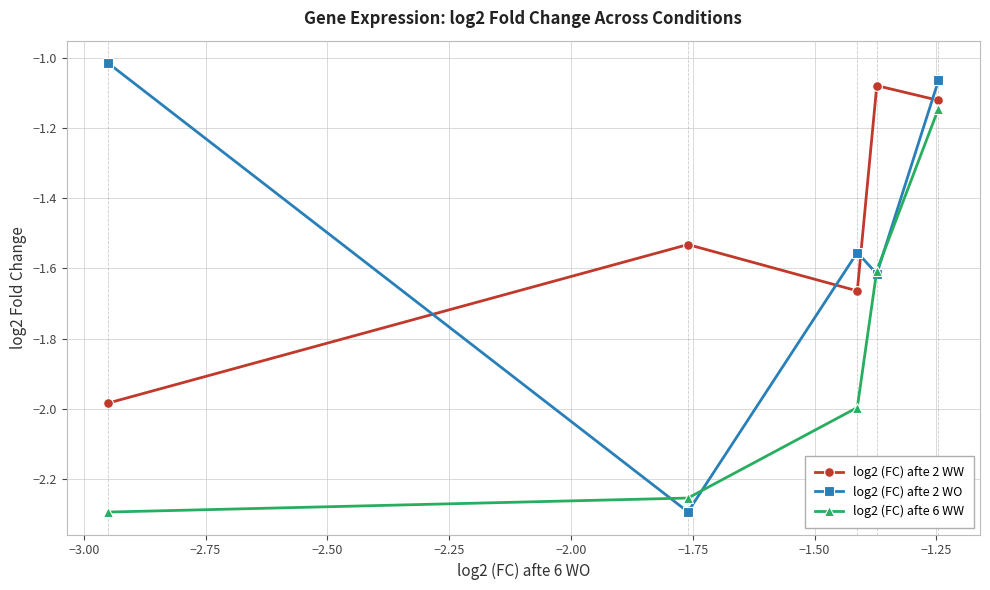

Which series has the widest spread of values?

log2 (FC) afte 2 WO